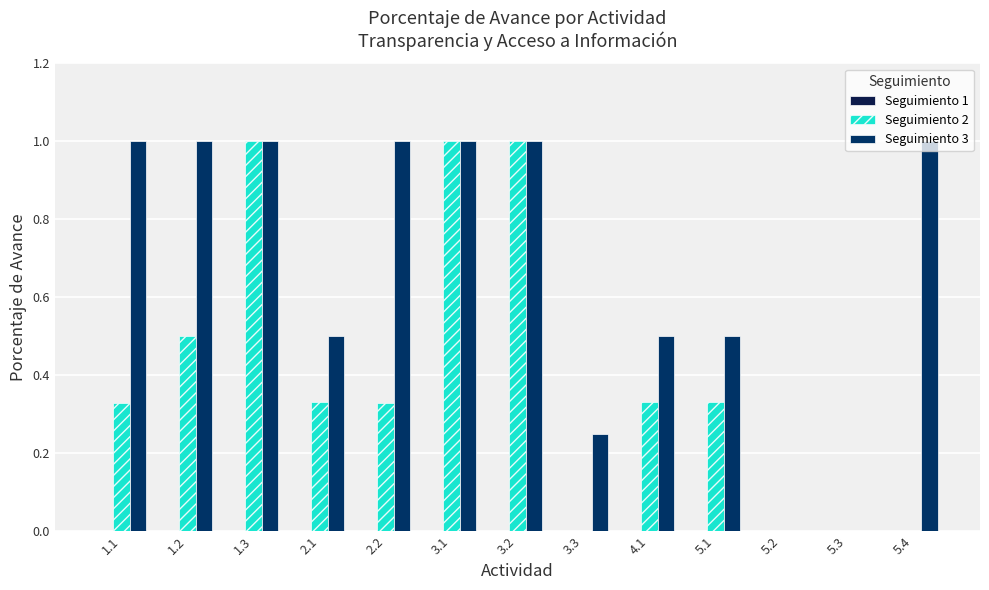

Reading left to right, extract all data points from this chart.

Seguimiento 1: 1.1=0.0	1.2=0.0	1.3=0.0	2.1=0.0	2.2=0.0	3.1=0.0	3.2=0.0	3.3=0.0	4.1=0.0	5.1=0.0	5.2=0.0	5.3=0.0	5.4=0.0
Seguimiento 2: 1.1=0.3	1.2=0.5	1.3=1.0	2.1=0.3	2.2=0.3	3.1=1.0	3.2=1.0	3.3=0.0	4.1=0.3	5.1=0.3	5.2=0.0	5.3=0.0	5.4=0.0
Seguimiento 3: 1.1=1.0	1.2=1.0	1.3=1.0	2.1=0.5	2.2=1.0	3.1=1.0	3.2=1.0	3.3=0.2	4.1=0.5	5.1=0.5	5.2=0.0	5.3=0.0	5.4=1.0